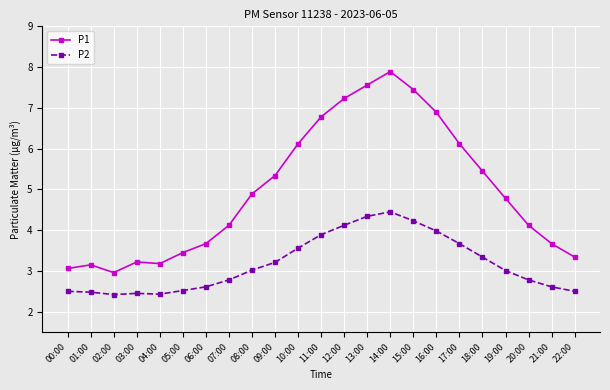

Count the number of data series in this chart.

2